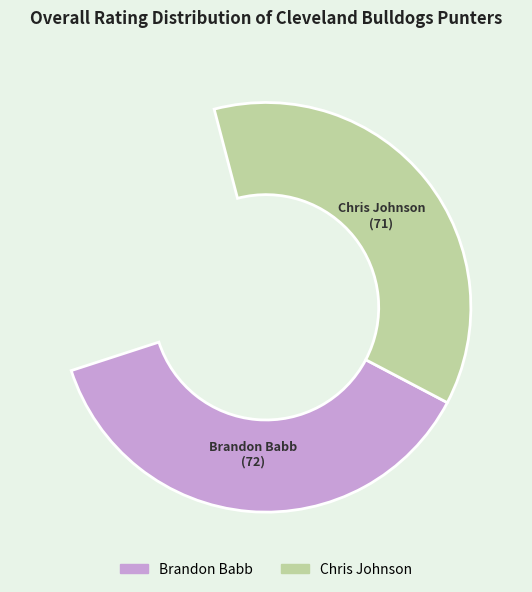

Is the sum of Brandon Babb and Chris Johnson greater than half?

Yes